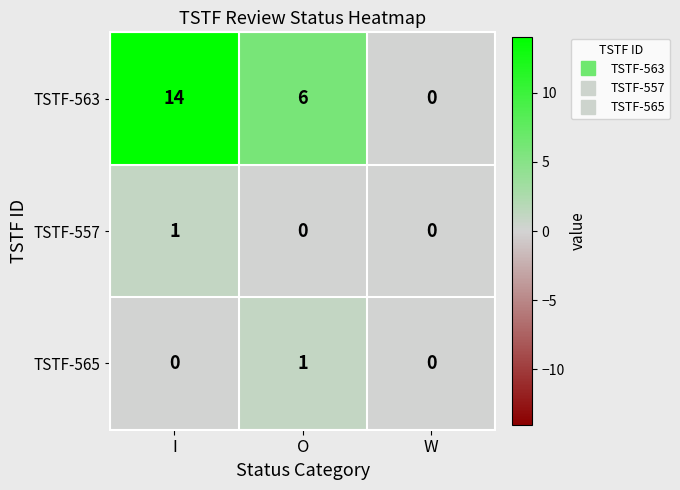

Reading left to right, list all the values displayed in this chart.

TSTF-563: 14	6	0
TSTF-557: 1	0	0
TSTF-565: 0	1	0